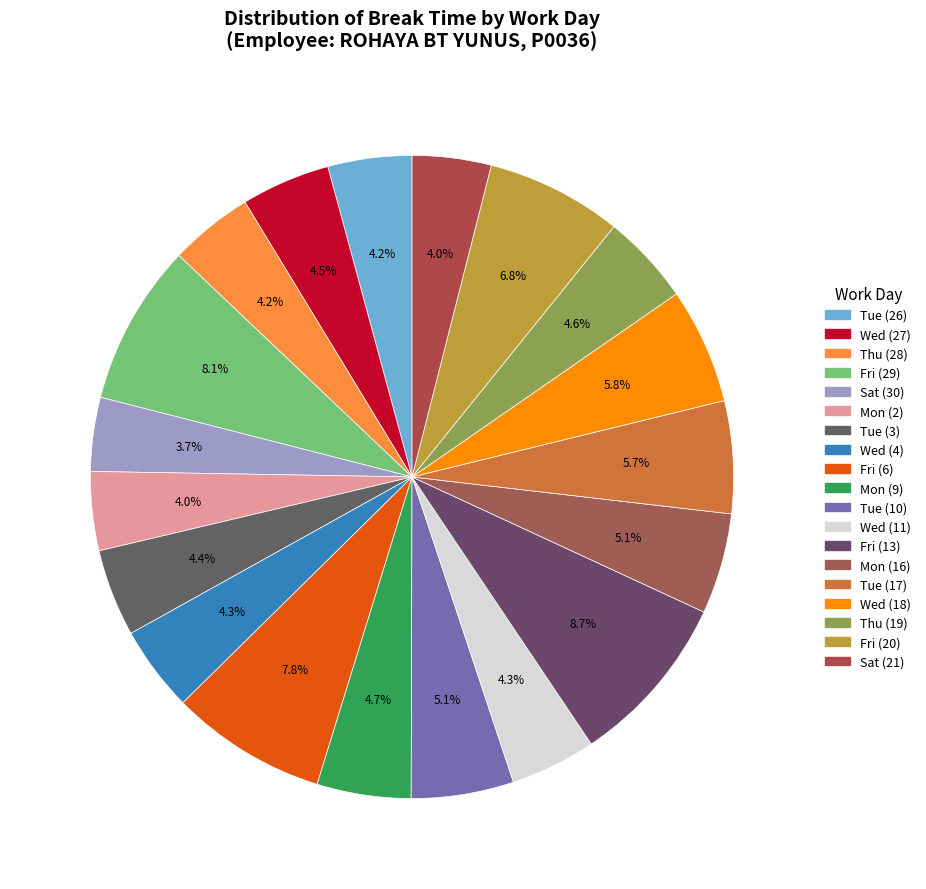

What is the largest slice in the pie chart?

Fri (13)